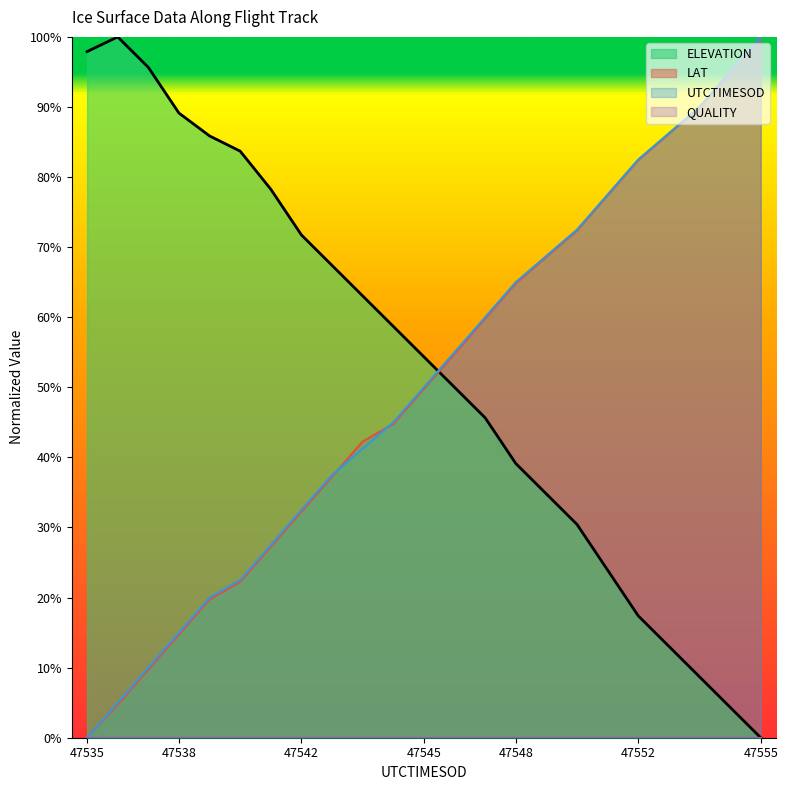

What is the value of the LAT point at the 13th from the left?

0.5